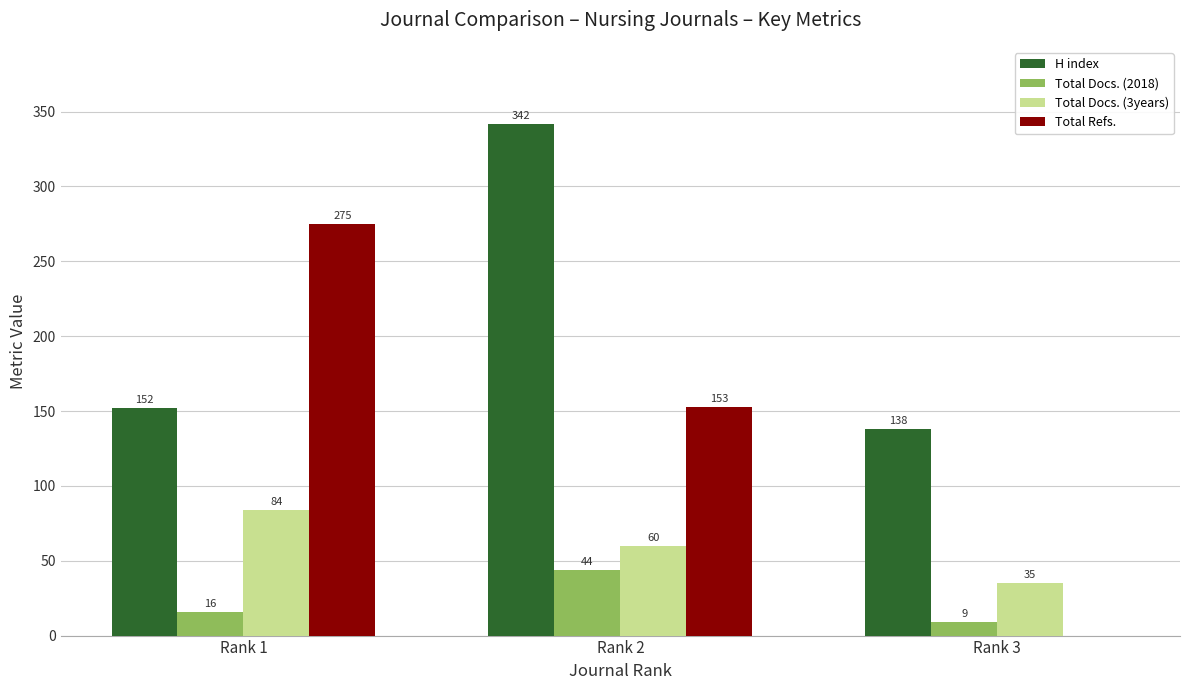

Count the number of categories in the chart.

3